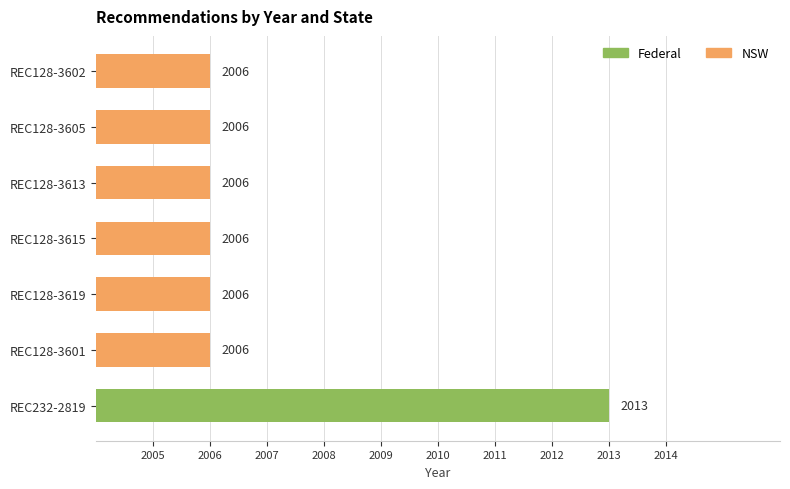

Approximately how many times larger is the value at REC128-3619 compared to REC128-3615?

1.0